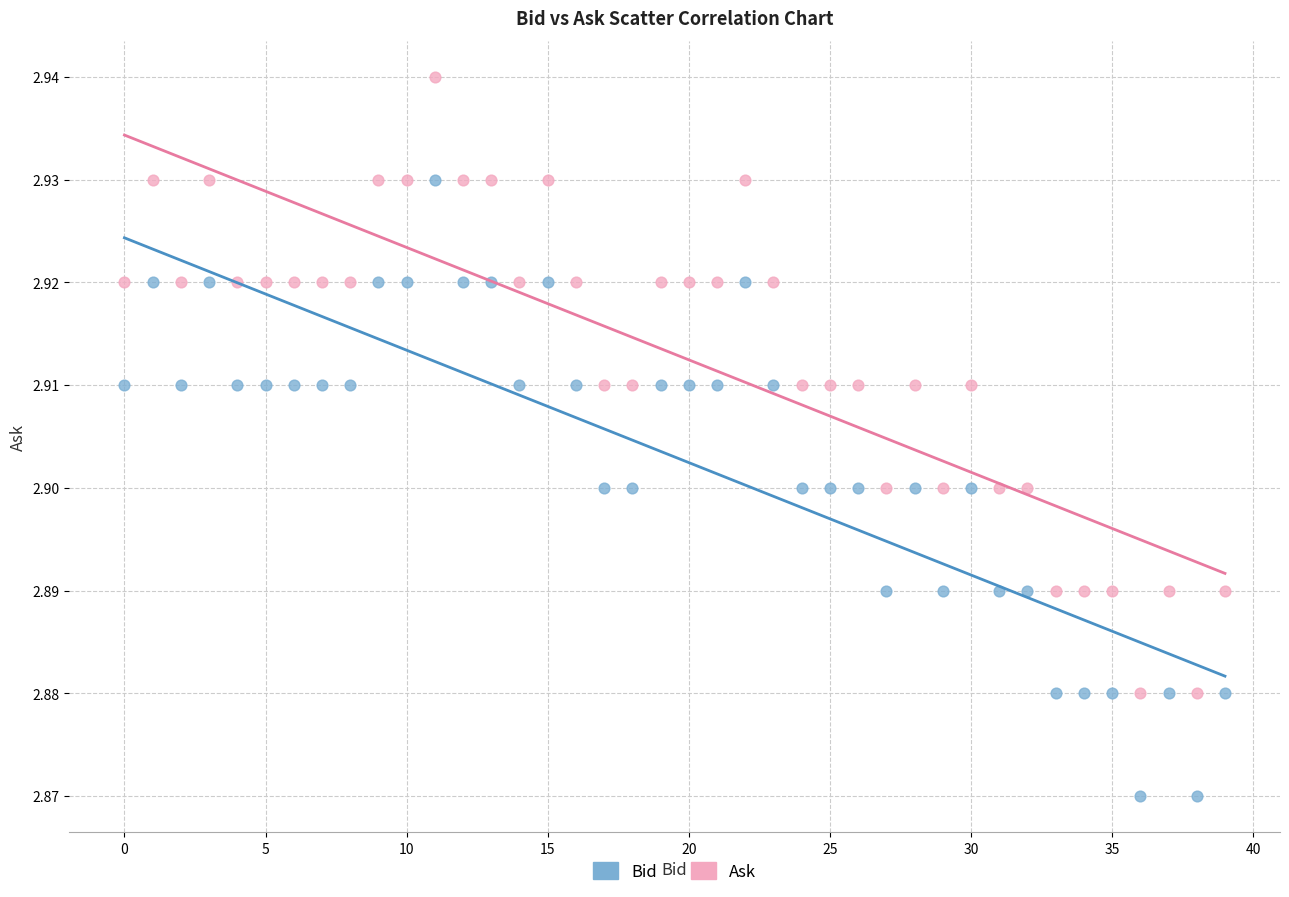

Which series reaches the minimum Y coordinate?

Bid